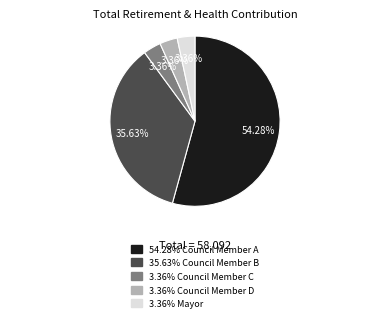

Count the number of slices in the pie.

5